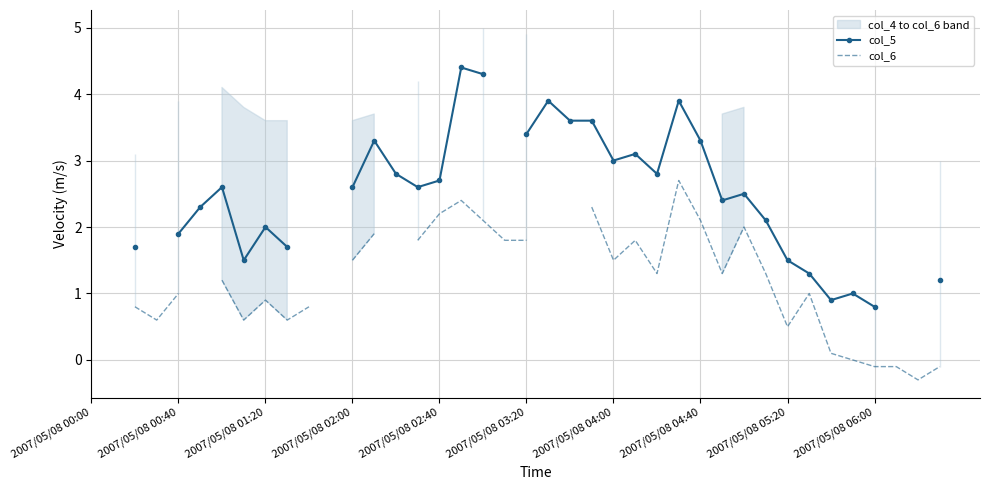

How many positive values does the col_6 series have?

28